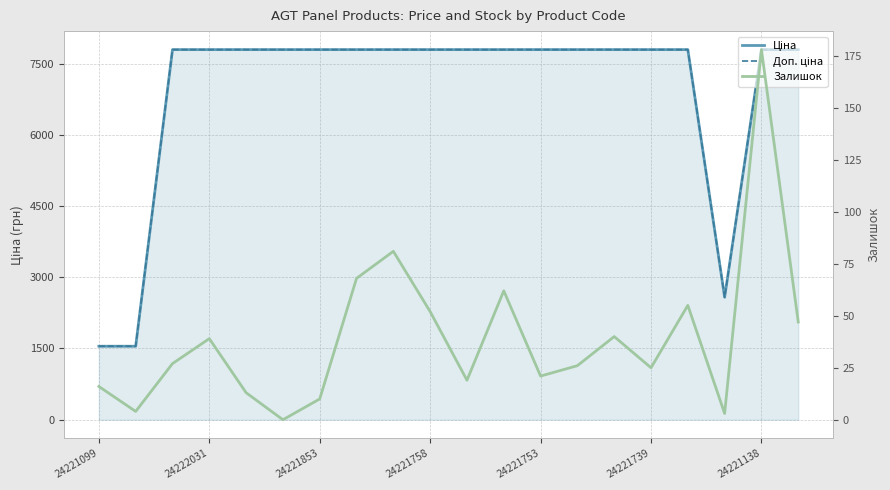

What is the total value across all series at 14?

15625.9